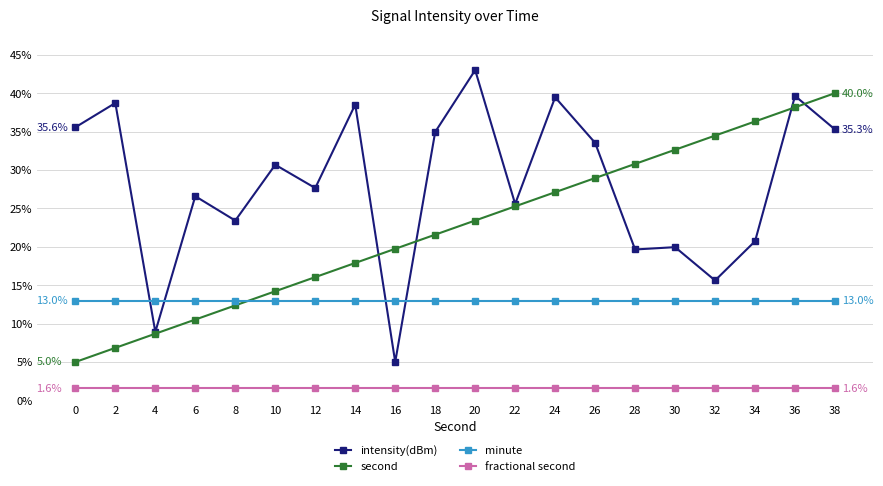

True or false: second and fractional second cross at least once.

False